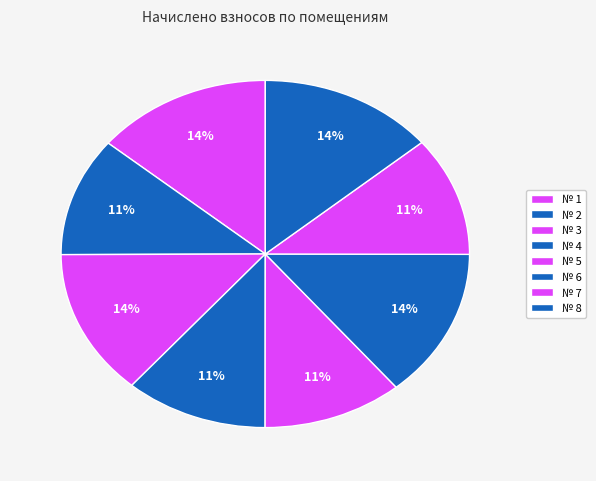

Count the number of slices in the pie.

8